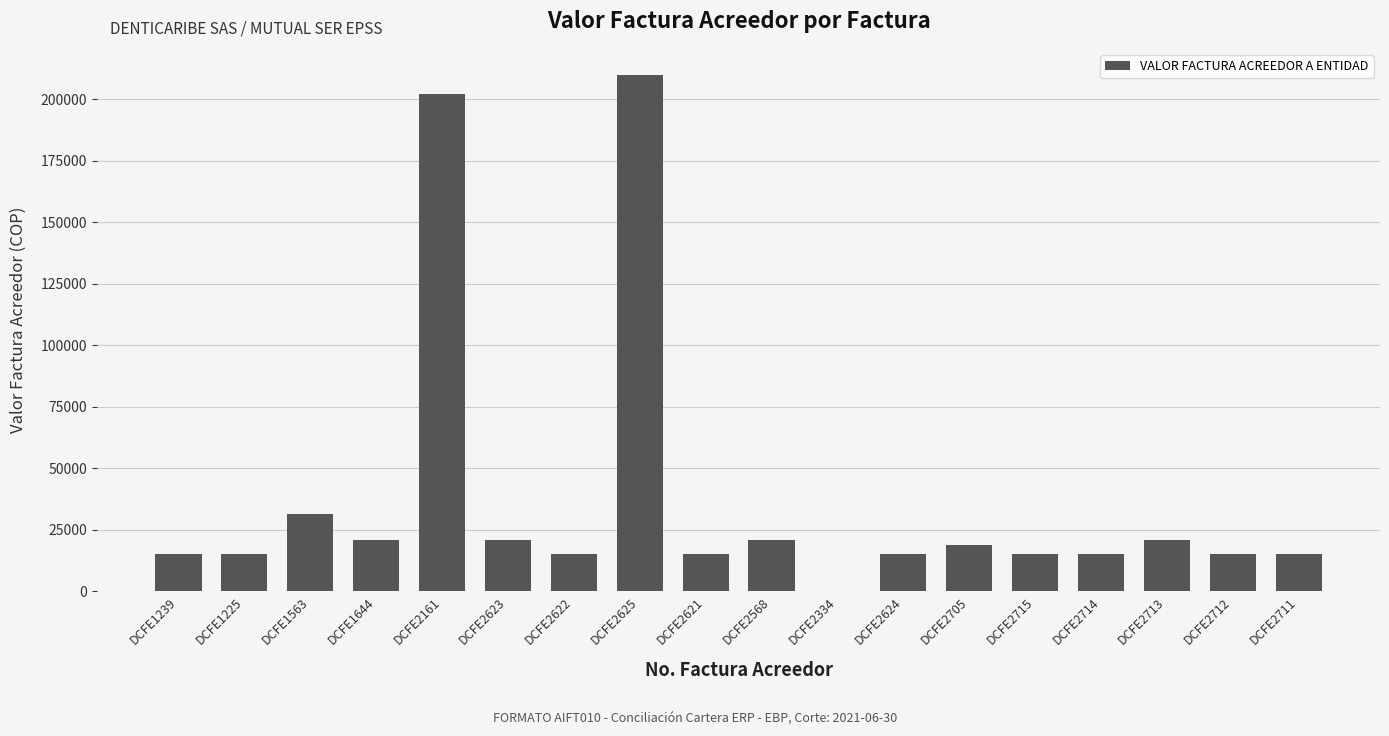

What is the change in value from DCFE1563 to DCFE2712?

-16488